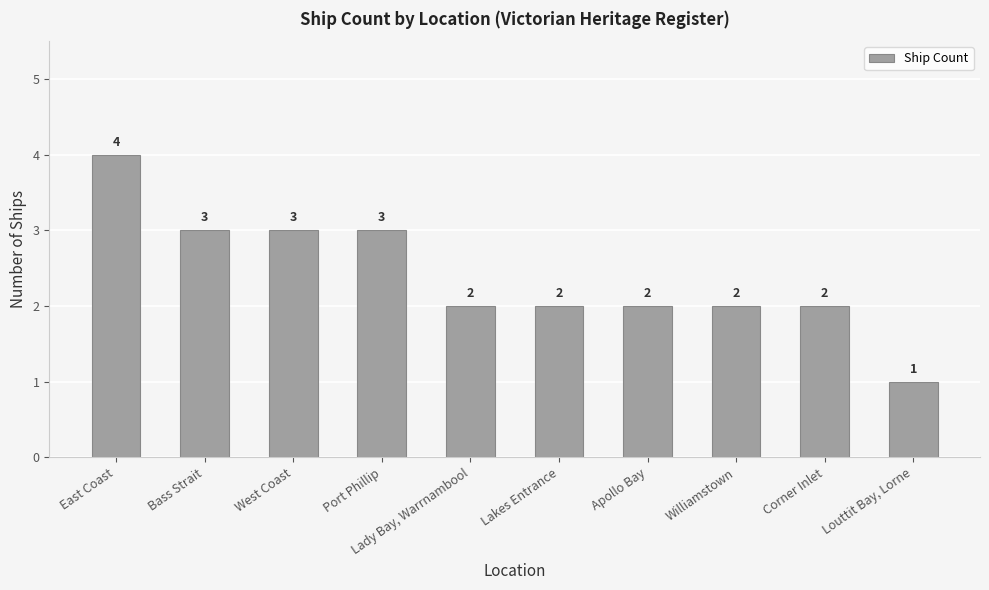

Does the chart contain any negative values?

No